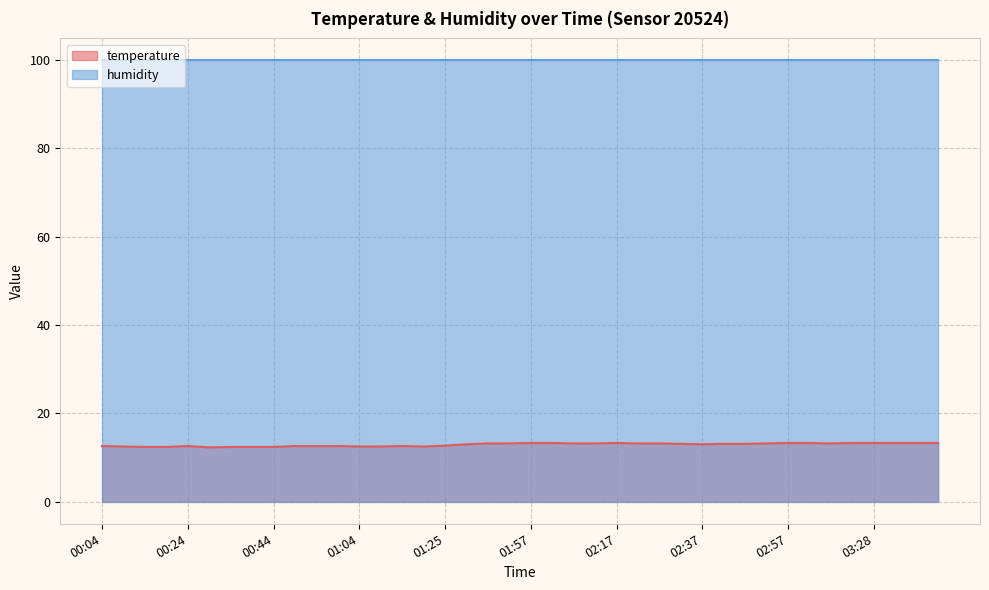

How many lines are shown in the chart?

2